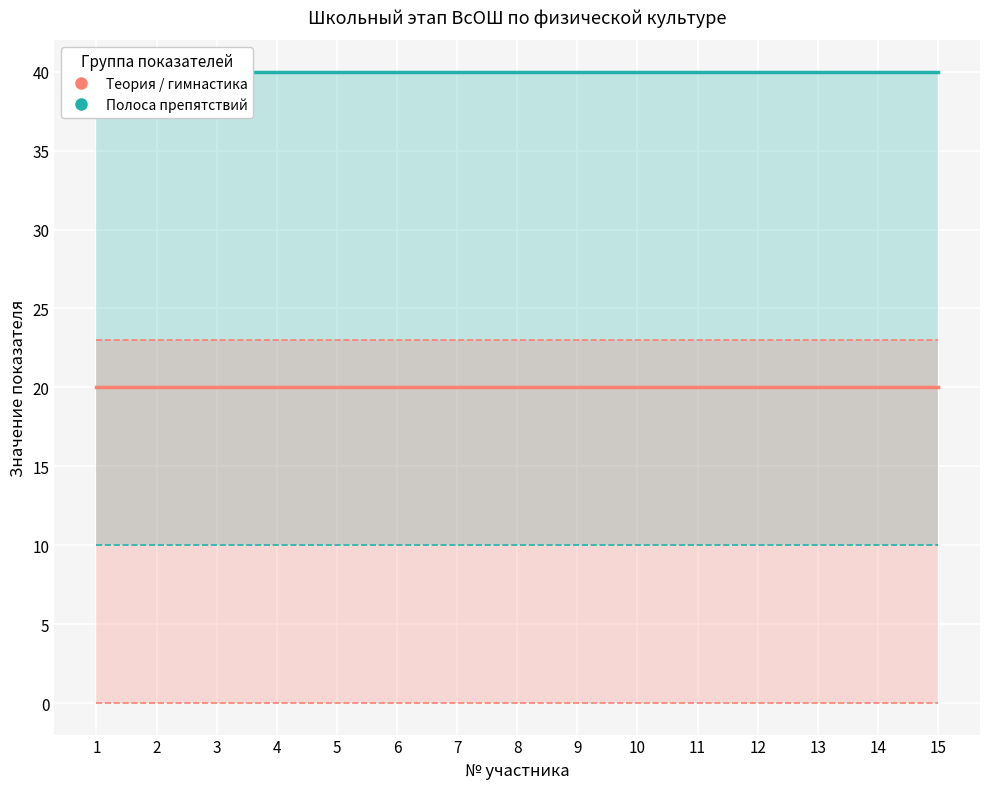

Reading right to left, what are all the values shown in this chart?

лучший результат (гимнастика): 15=40	14=40	13=40	12=40	11=40	10=40	9=40	8=40	7=40	6=40	5=40	4=40	3=40	2=40	1=40
лучший результат (полоса): 15=40	14=40	13=40	12=40	11=40	10=40	9=40	8=40	7=40	6=40	5=40	4=40	3=40	2=40	1=40
максимальный бал: 15=23	14=23	13=23	12=23	11=23	10=23	9=23	8=23	7=23	6=23	5=23	4=23	3=23	2=23	1=23
К (теория): 15=20	14=20	13=20	12=20	11=20	10=20	9=20	8=20	7=20	6=20	5=20	4=20	3=20	2=20	1=20
балл участника (теория): 15=0	14=0	13=0	12=0	11=0	10=0	9=0	8=0	7=0	6=0	5=0	4=0	3=0	2=0	1=0